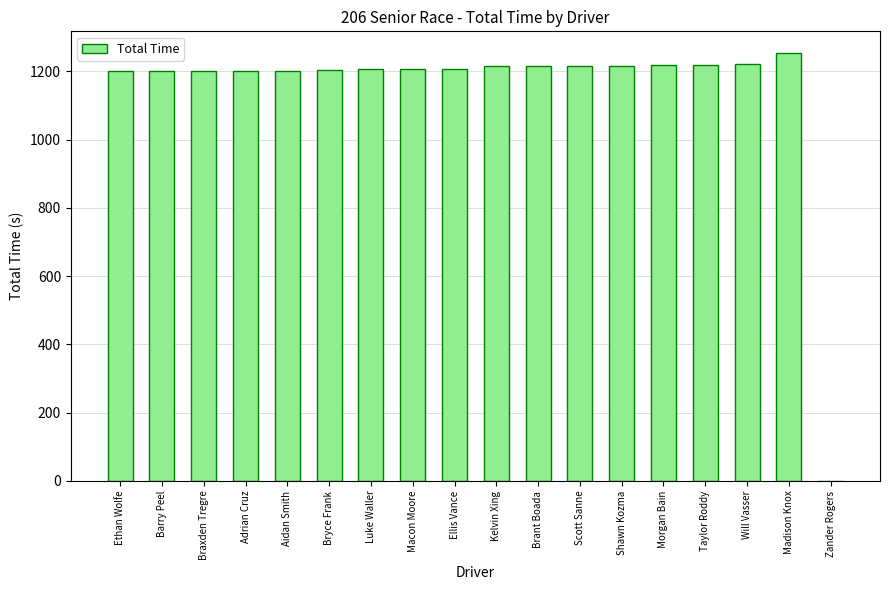

Read the value at Scott Sanne.

1216.6